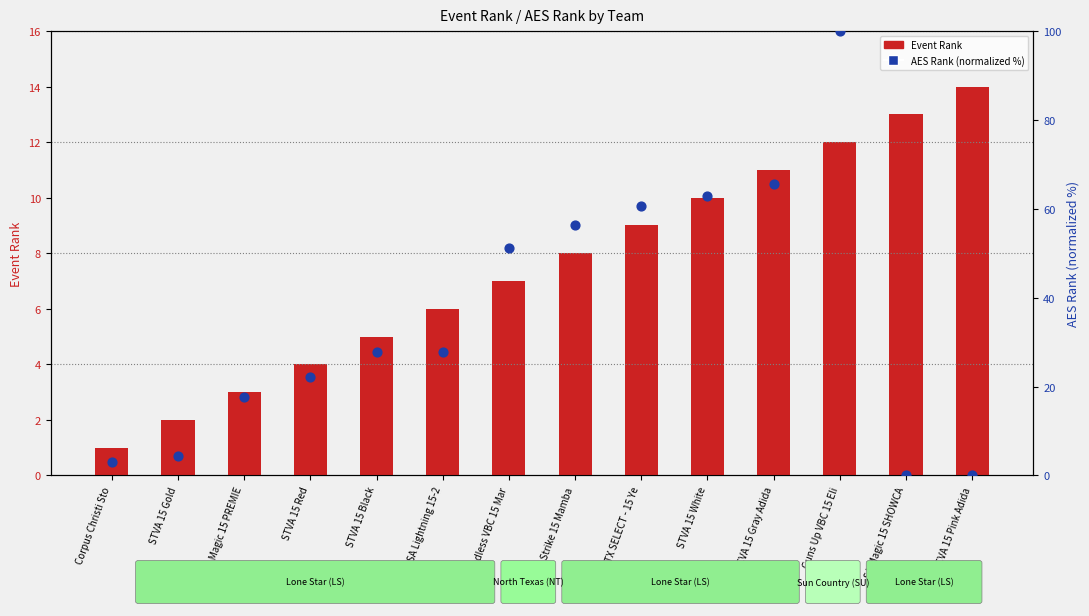

Is the value of AES Rank (normalized) at Guns Up VBC 15 Eli greater than the value of Event Rank at SA Magic 15 SHOWCA?

Yes